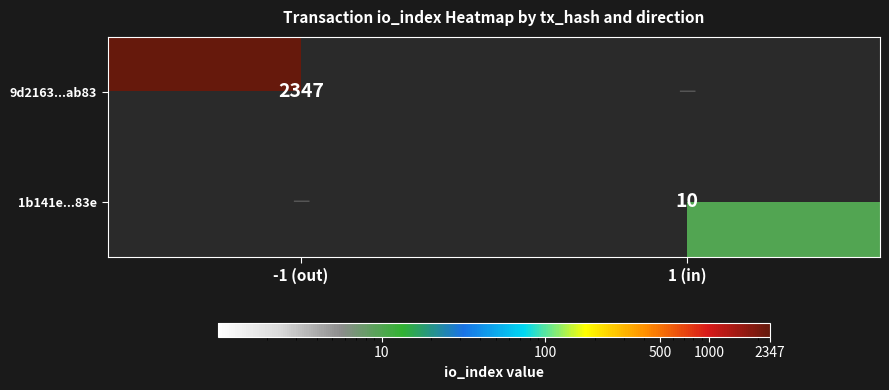

The 9d2163...ab83 series shows 3920 at -1 (out). True or false?

False